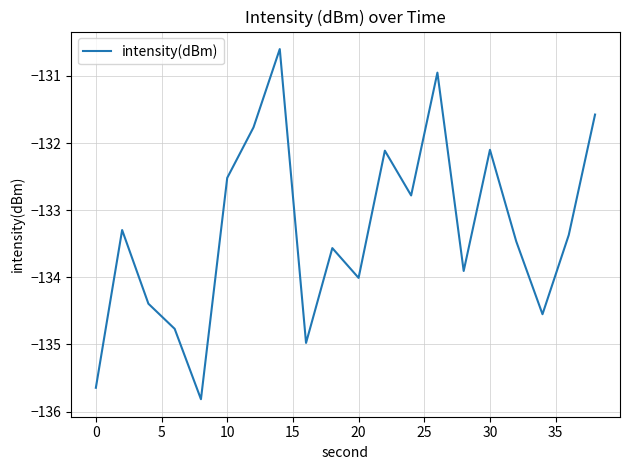

What is the smallest value displayed?

-135.8